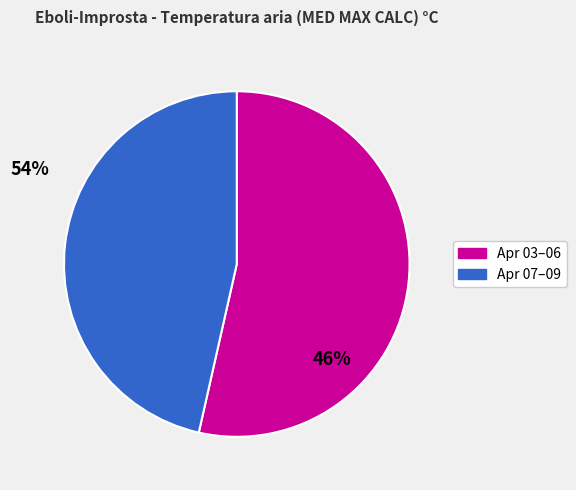

Does Apr 07–09 represent more than half of the total?

No